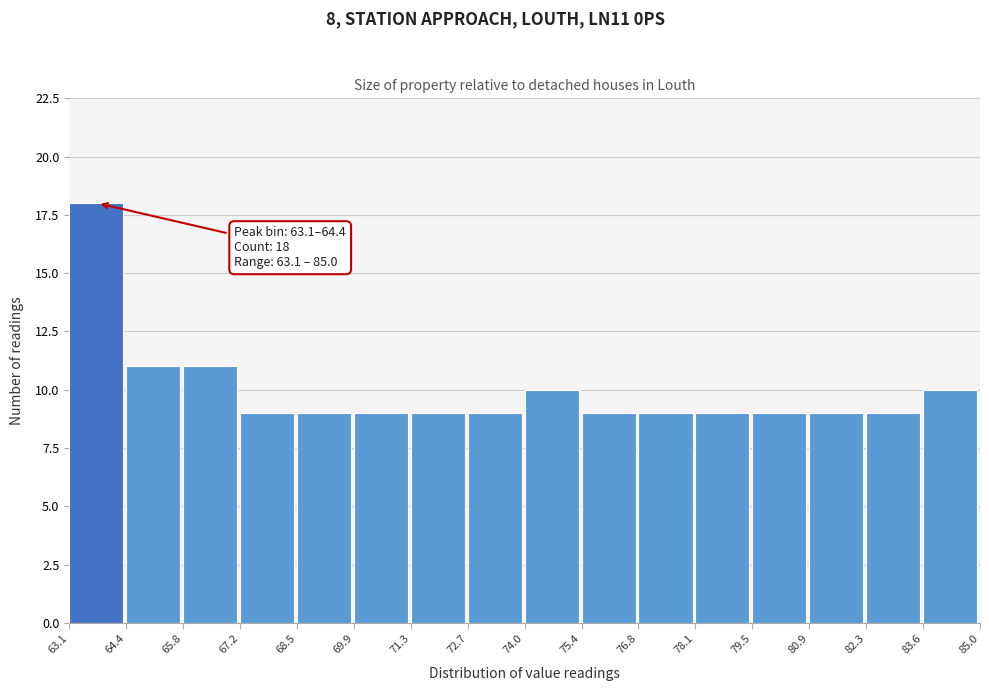

Over which range of the x-axis is the bar tallest?

63.1 to 64.4